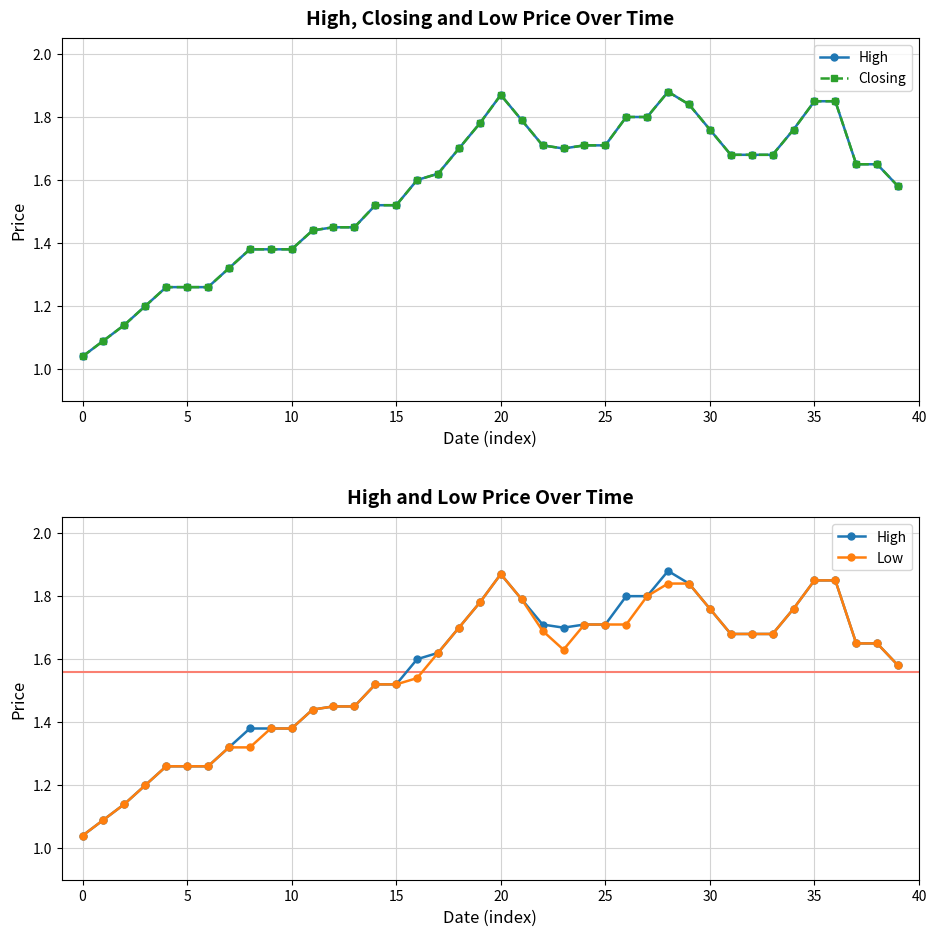

How many distinct data groups are displayed?

3